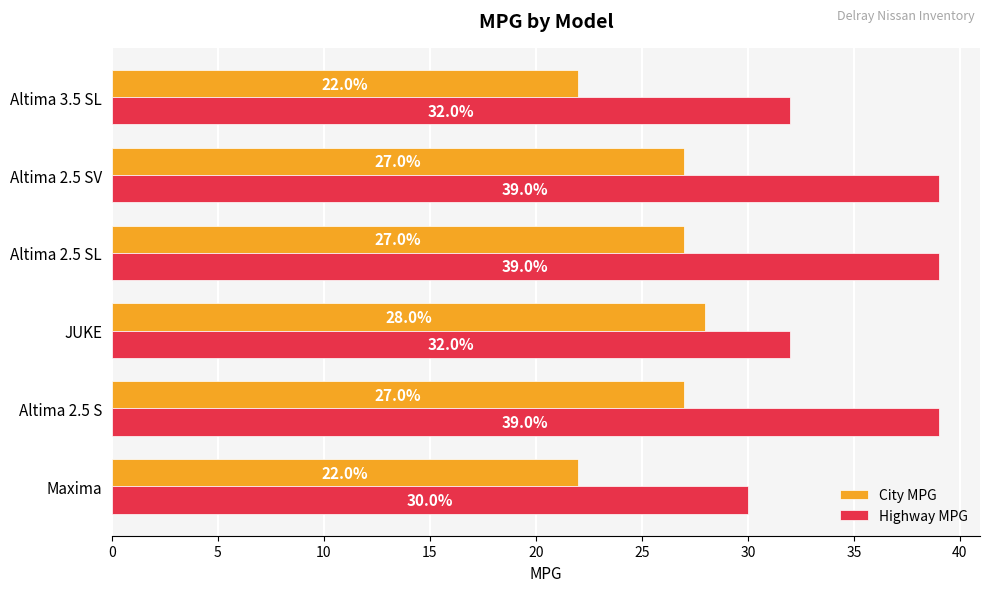

What is the difference between the highest and lowest values at Altima 2.5 SL?

12